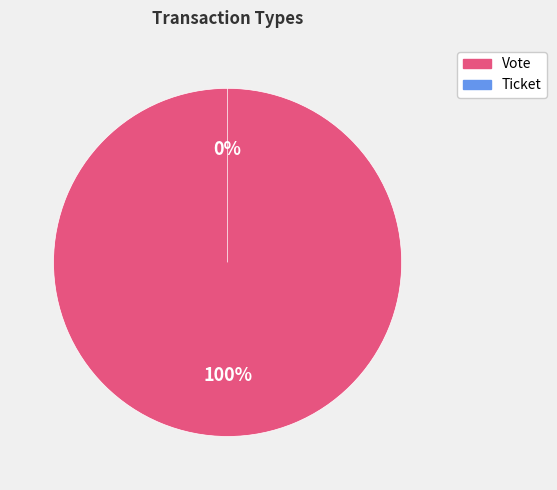

Which category has the biggest portion of the pie?

Vote